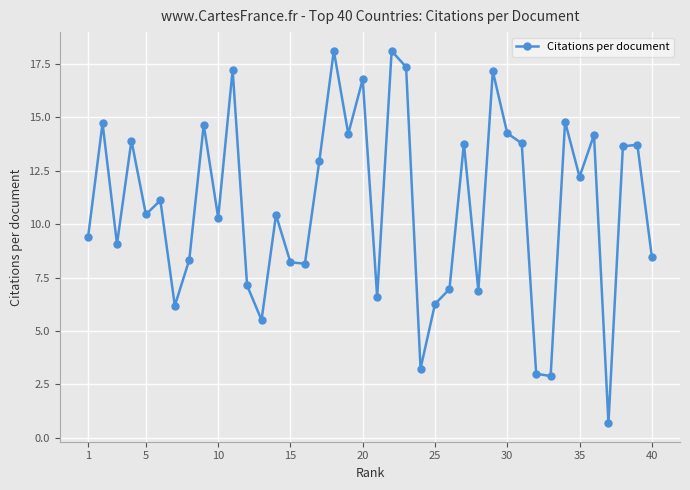

What is the average value?

10.9